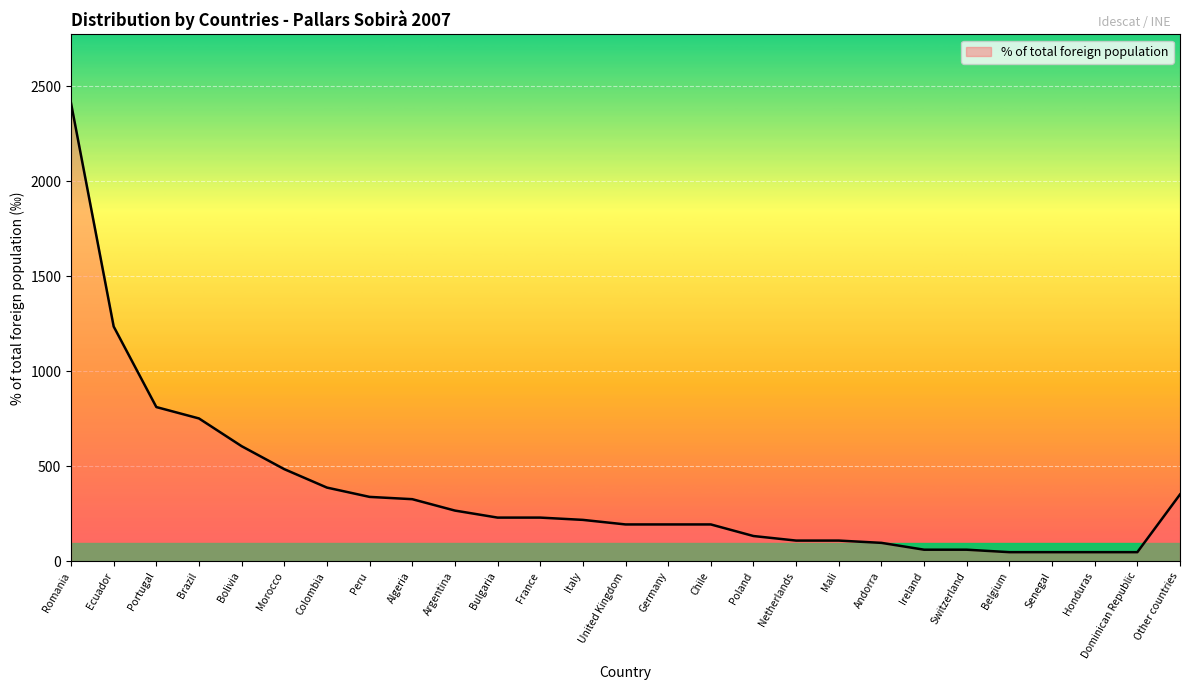

What position from the left is Morocco?

6